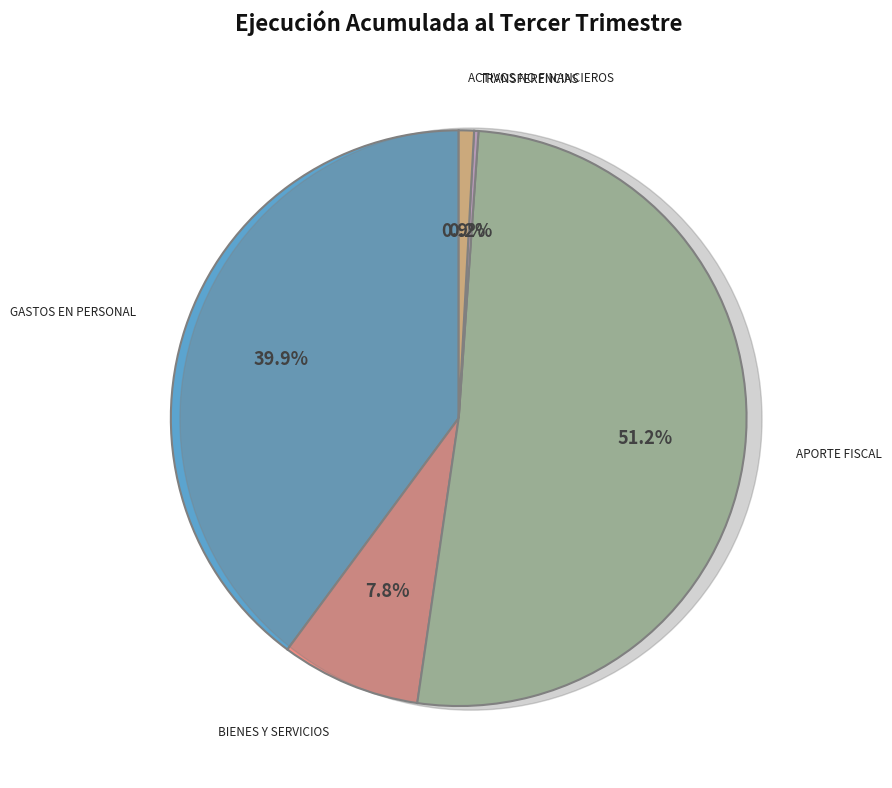

What is the largest slice in the pie chart?

APORTE FISCAL